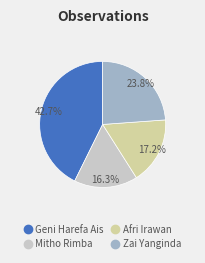

Approximately how many times larger is the value at Zai Yanginda compared to Mitho Rimba?

1.5